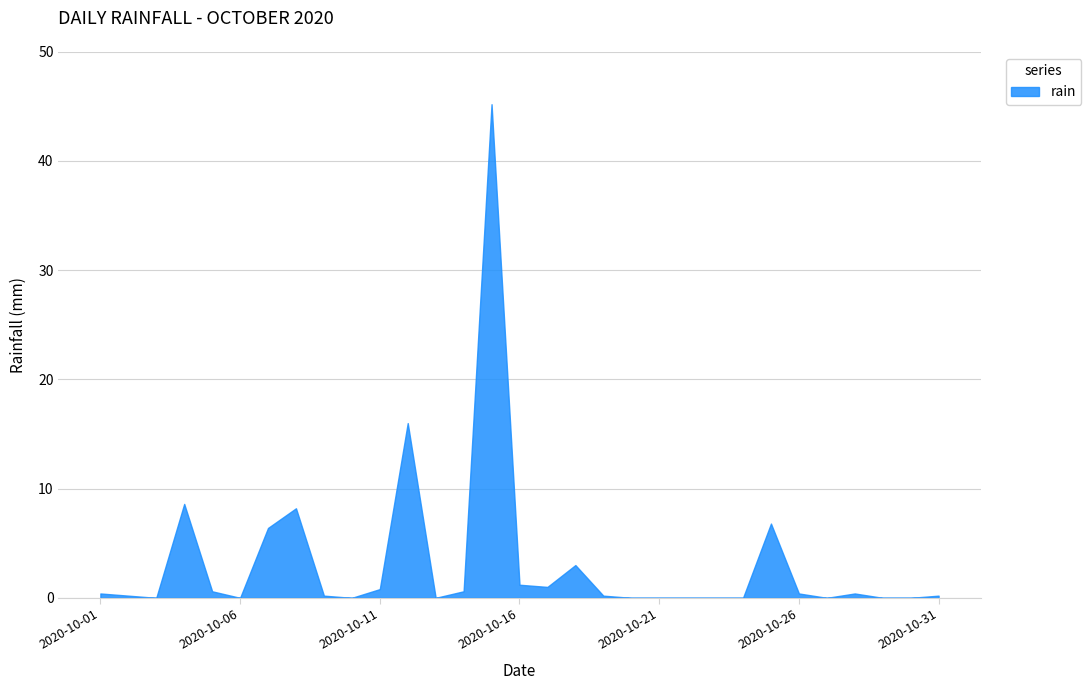

Which category has the lowest value across all series?

2020-10-03